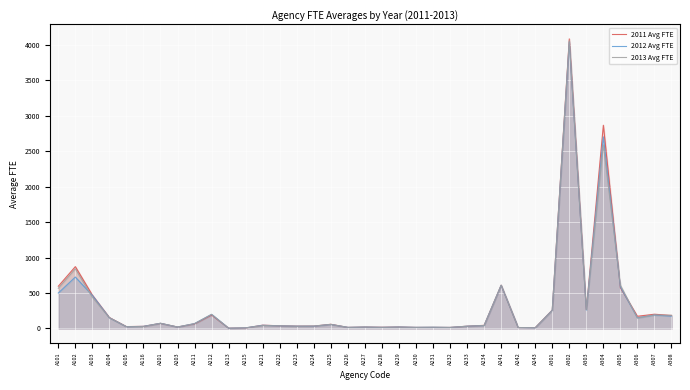

Between which two adjacent categories do 2012 Avg FTE and 2013 Avg FTE first intersect?

A102 and A103